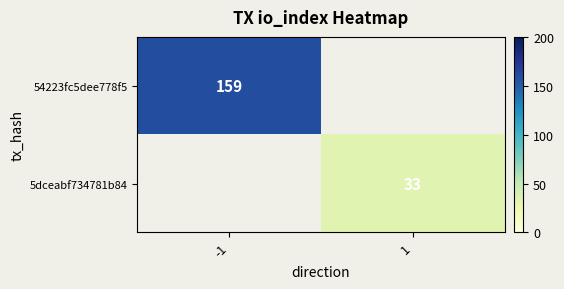

The 54223fc5dee778f5 series shows 273 at -1. True or false?

False